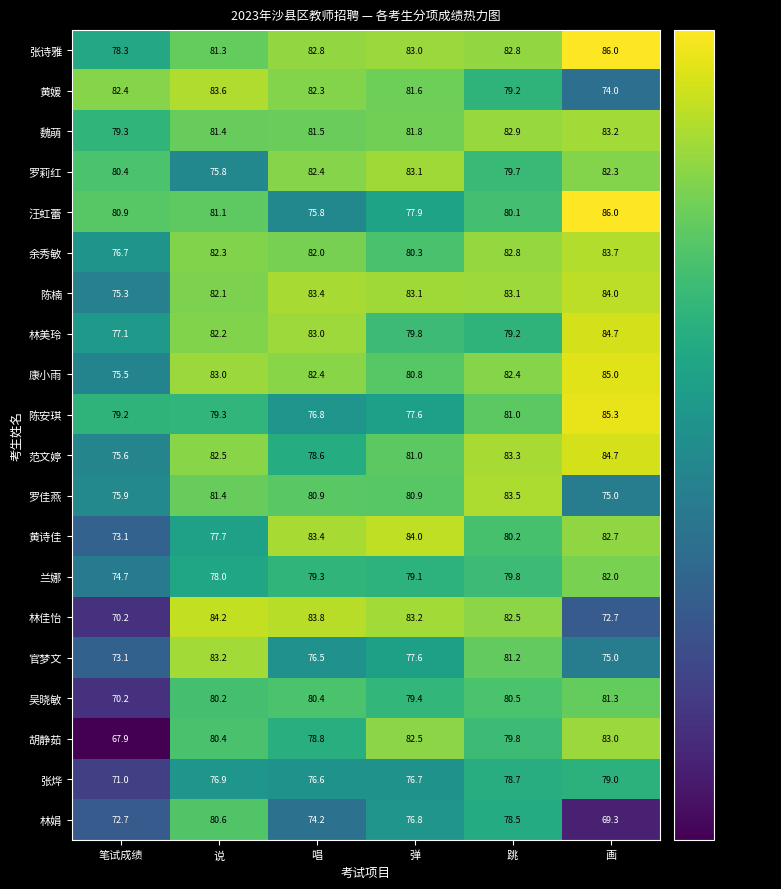

What is the smallest value displayed?

67.9